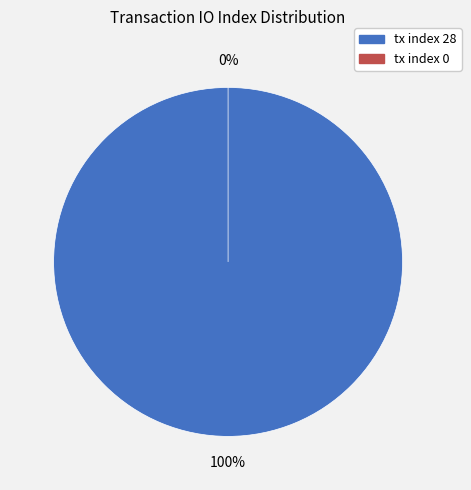

Which slice represents more than half of the pie?

tx index 28